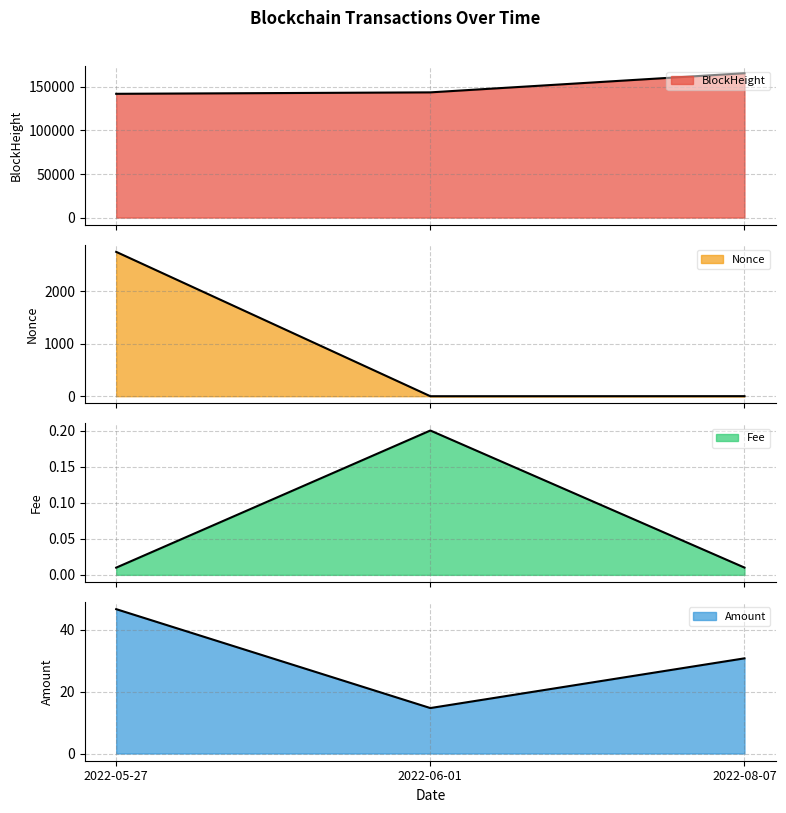

Reading left to right, list all the values displayed in this chart.

BlockHeight: 2022-05-27=142117.0	2022-06-01=143767.0	2022-08-07=165761.0
Nonce: 2022-05-27=2755.0	2022-06-01=0.0	2022-08-07=1.0
Fee: 2022-05-27=0.0	2022-06-01=0.2	2022-08-07=0.0
Amount: 2022-05-27=46.7	2022-06-01=14.7	2022-08-07=30.8